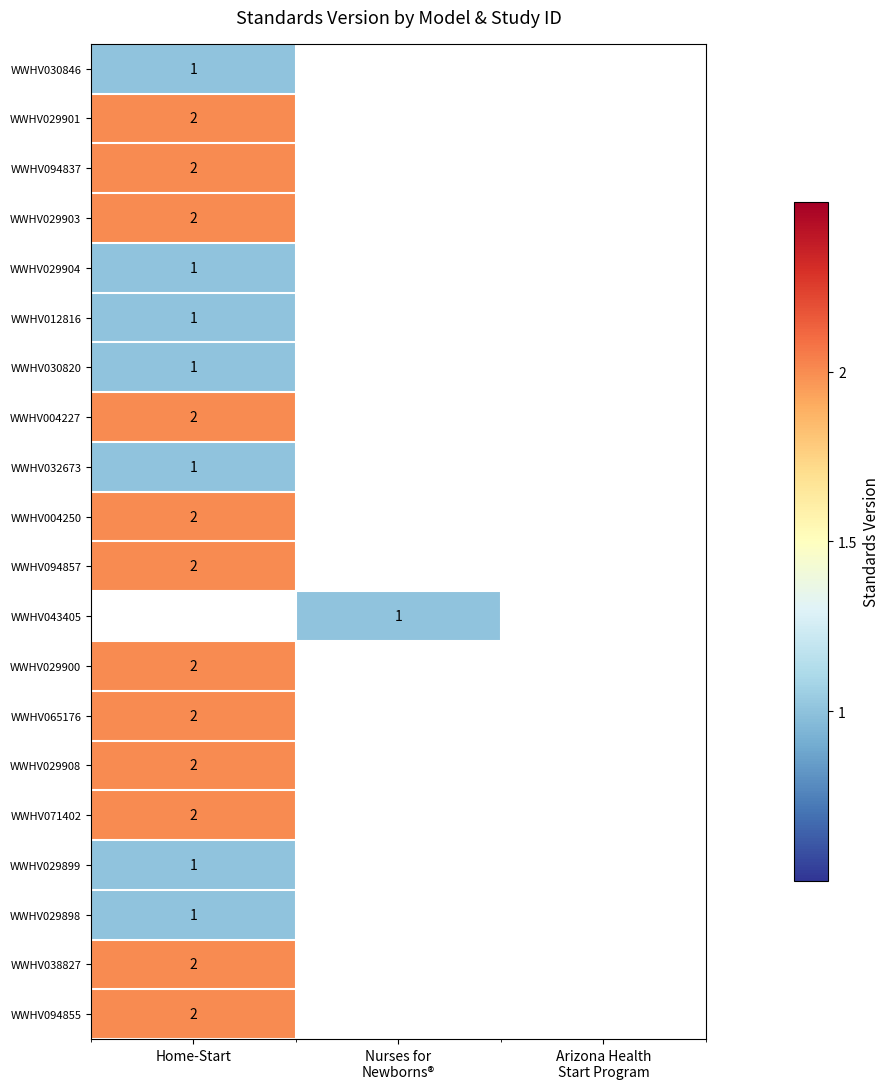

True or false: WWHV038827 has a value of 2 at Home-Start.

True